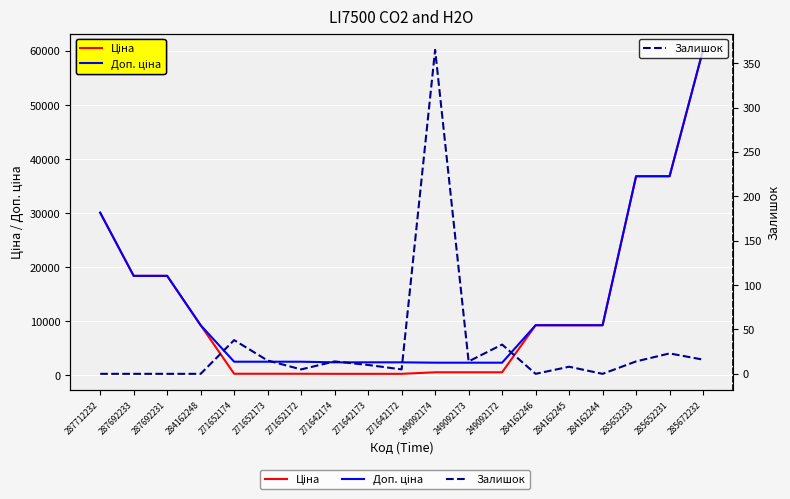

What is the difference between the maximum and minimum values in the Залишок series?

365.0